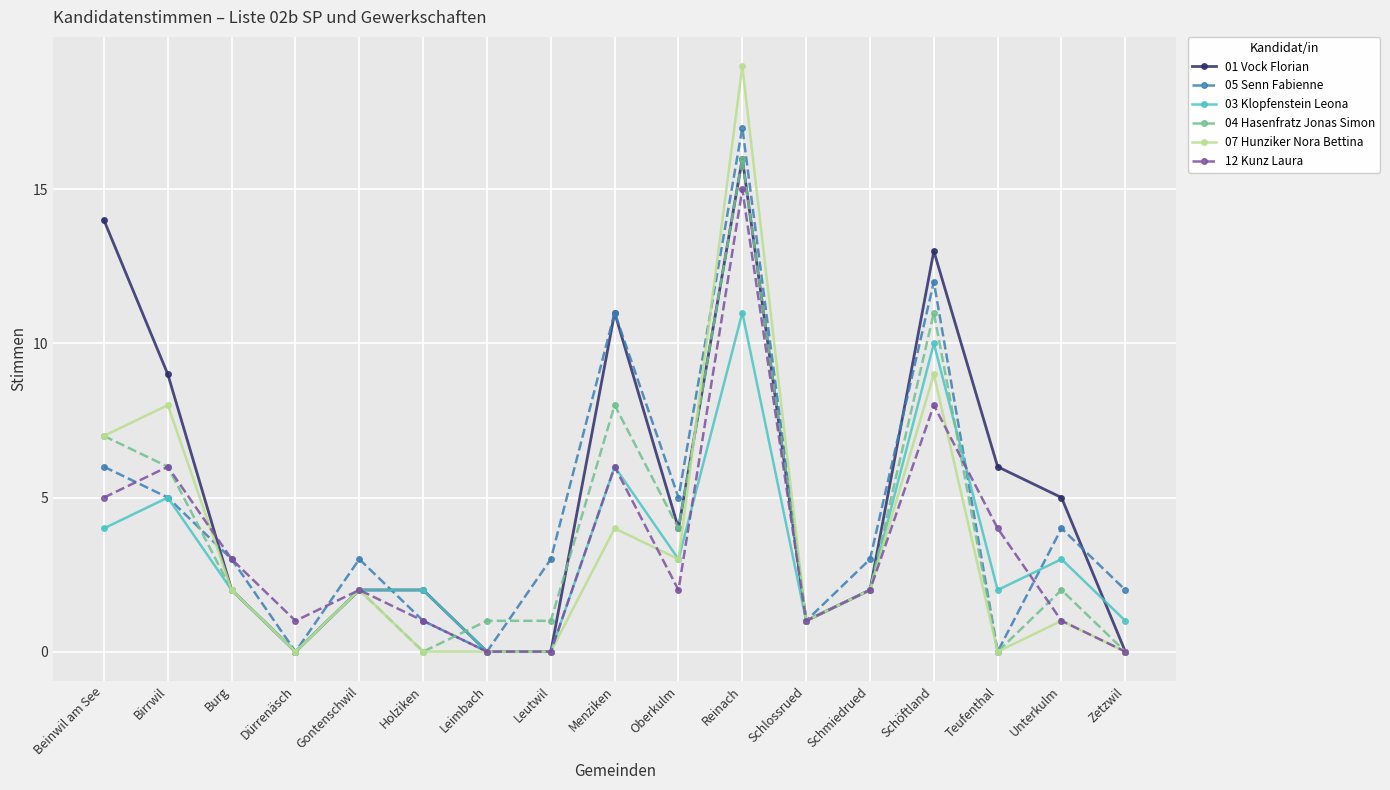

Count the number of data series in this chart.

6